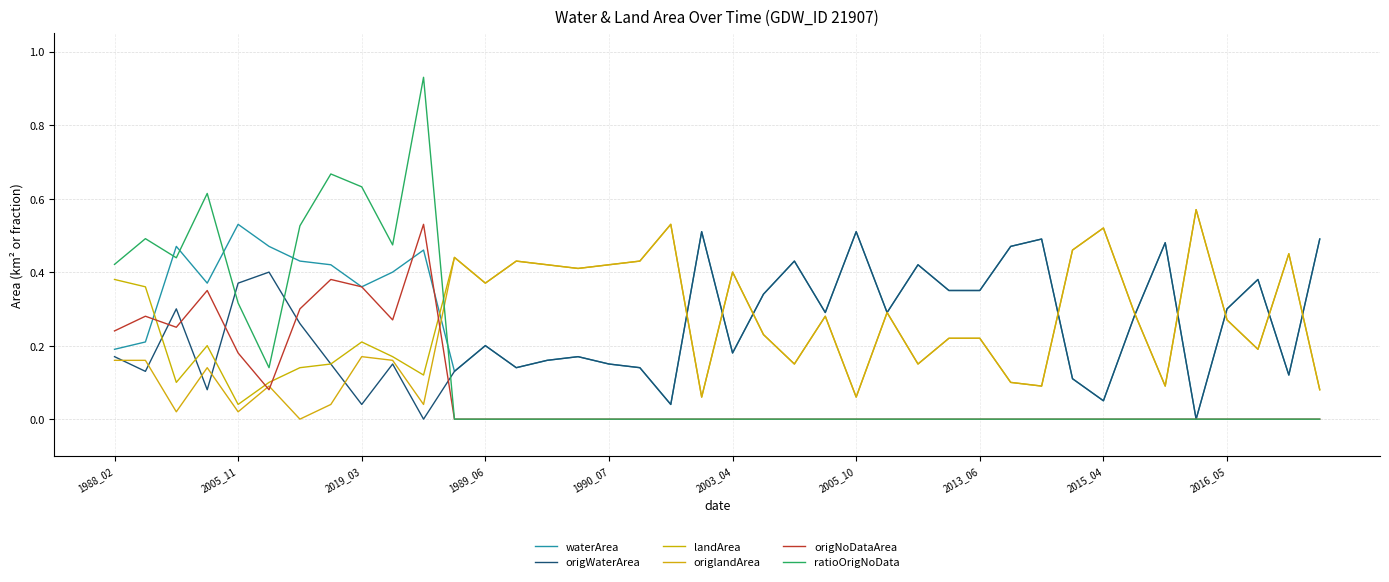

What is the value of the waterArea point at the 40th from the left?

0.5